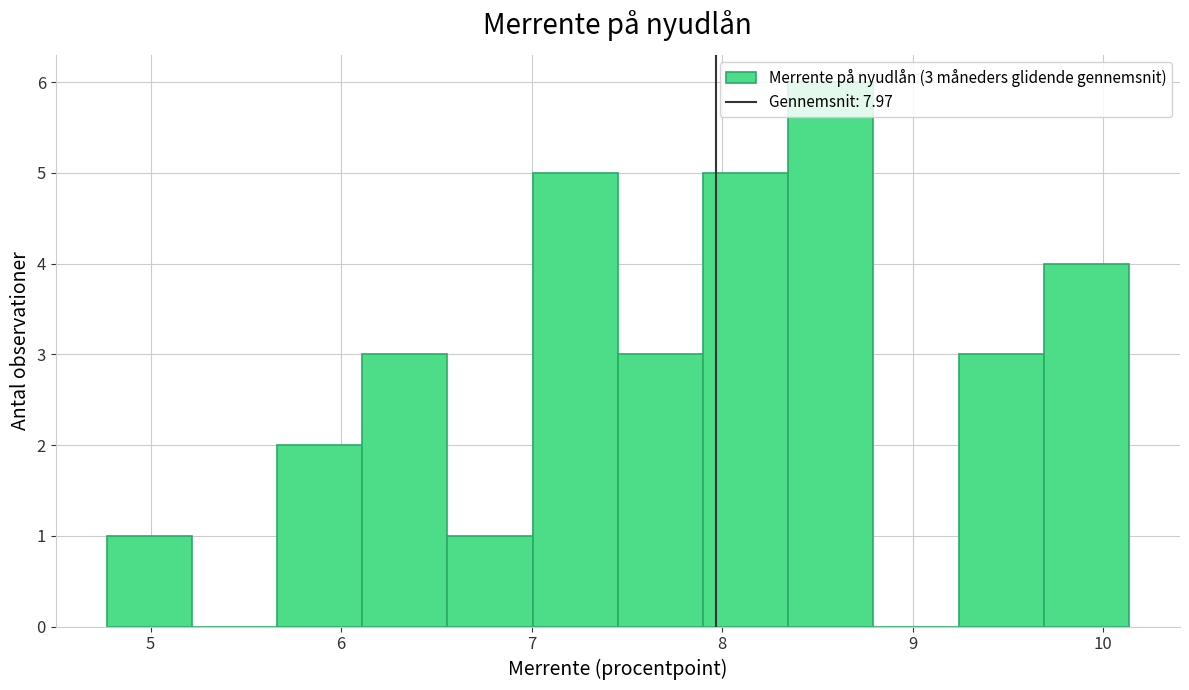

Over which range of the x-axis is the bar tallest?

8.3 to 8.8